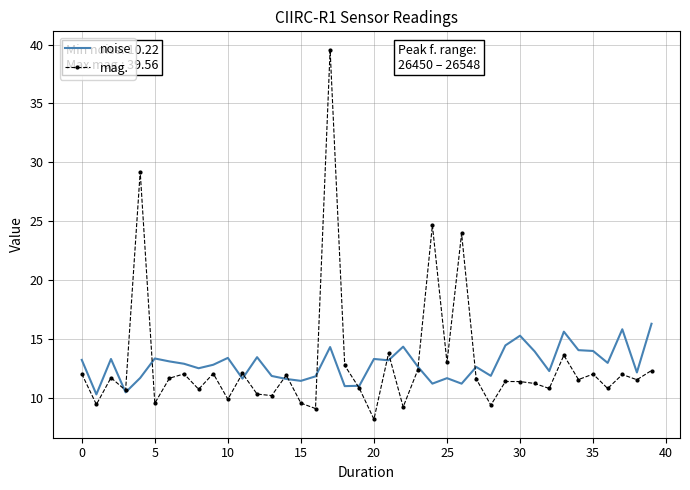

List the series in order of their peak value, highest first.

mag., noise